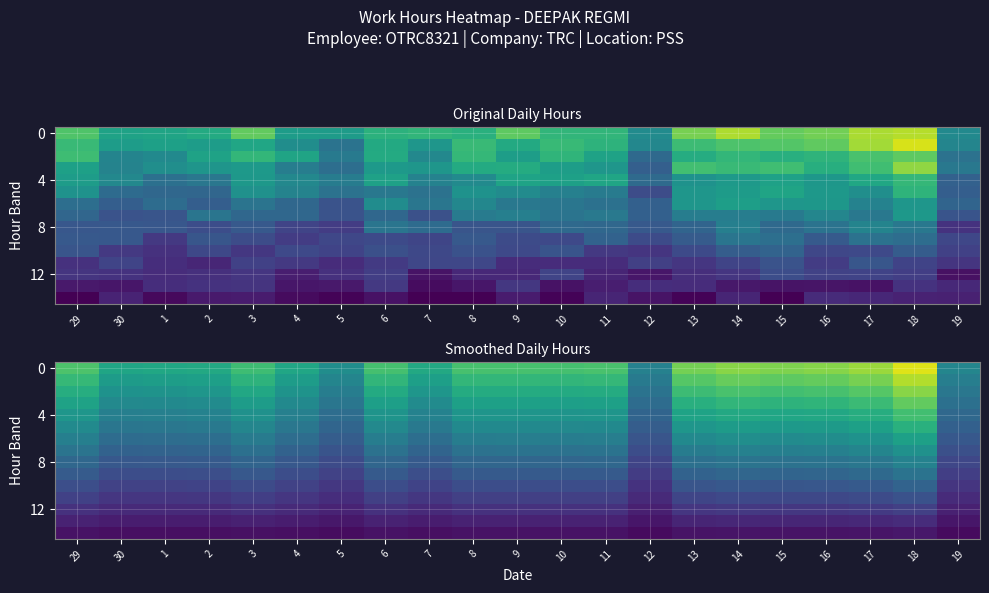

Is the value of row_14 at 6 greater than the value of row_6 at 14?

No